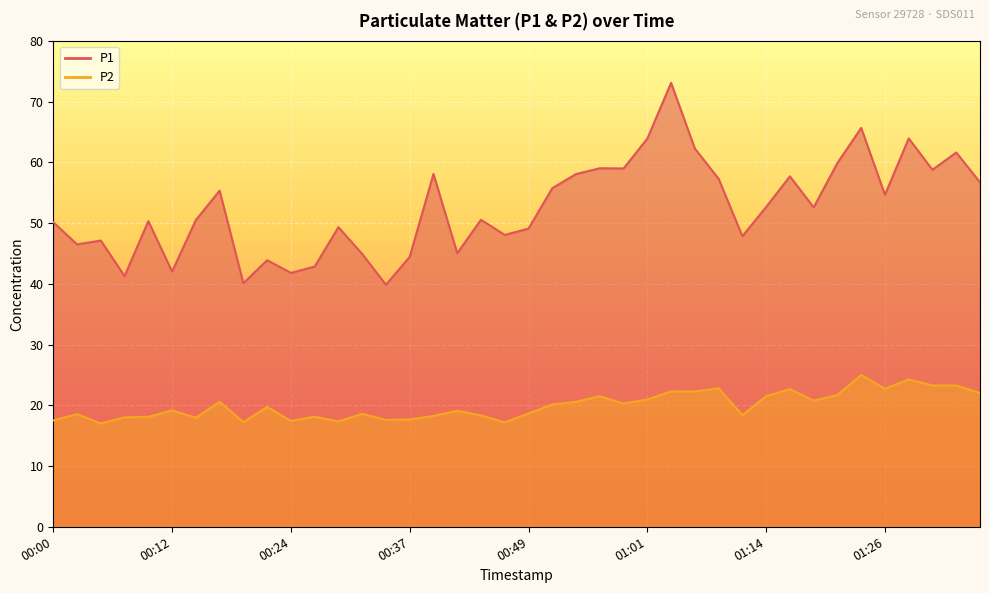

Where is P1 nearest to the value 56?

00:51